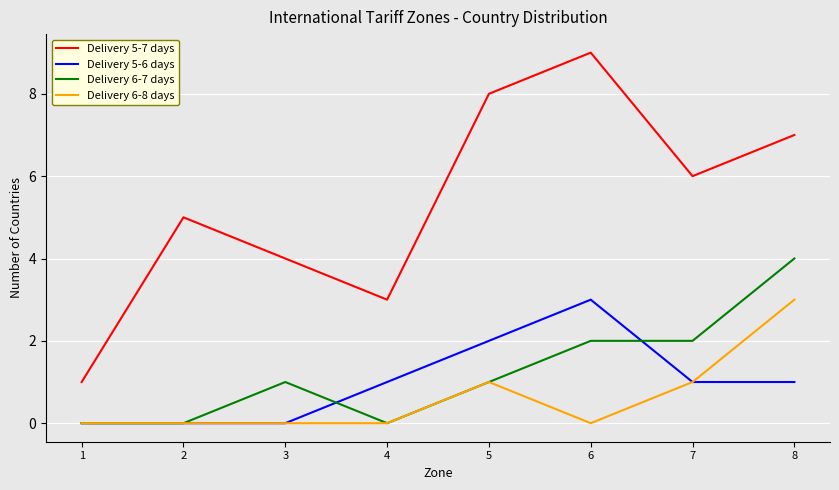

What is the average value of the Delivery 5-6 days series?

1